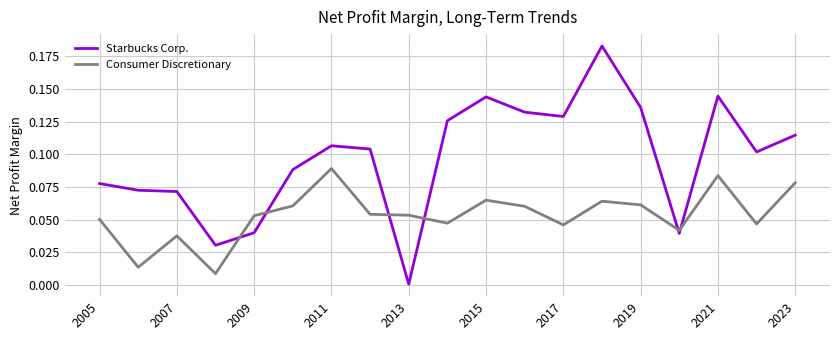

Which series has the largest range (max minus min)?

Starbucks Corp.